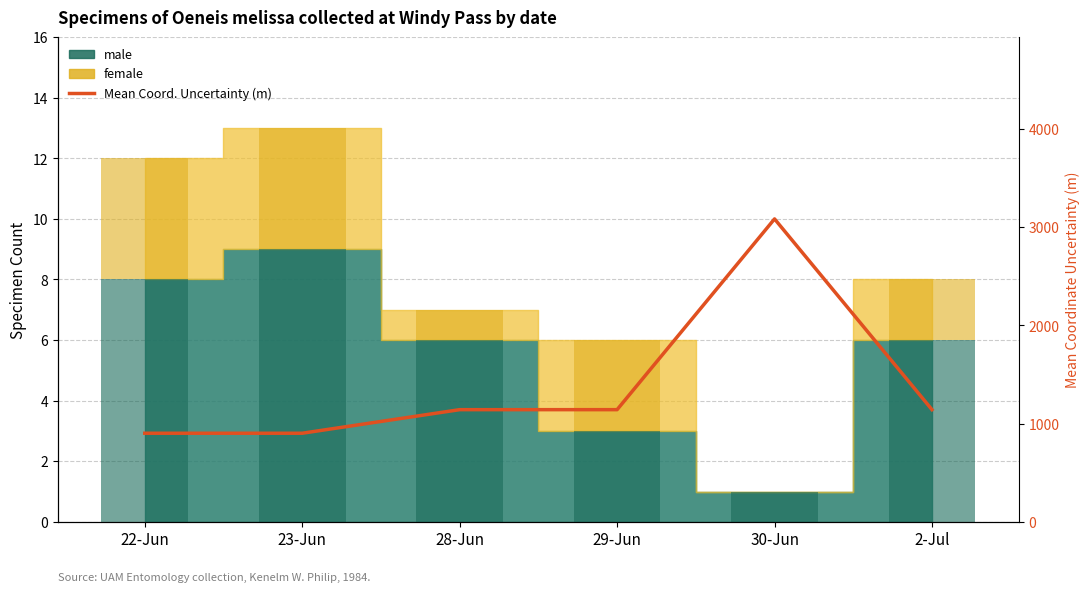

What is the label of the 6th bar from the left?

2-Jul